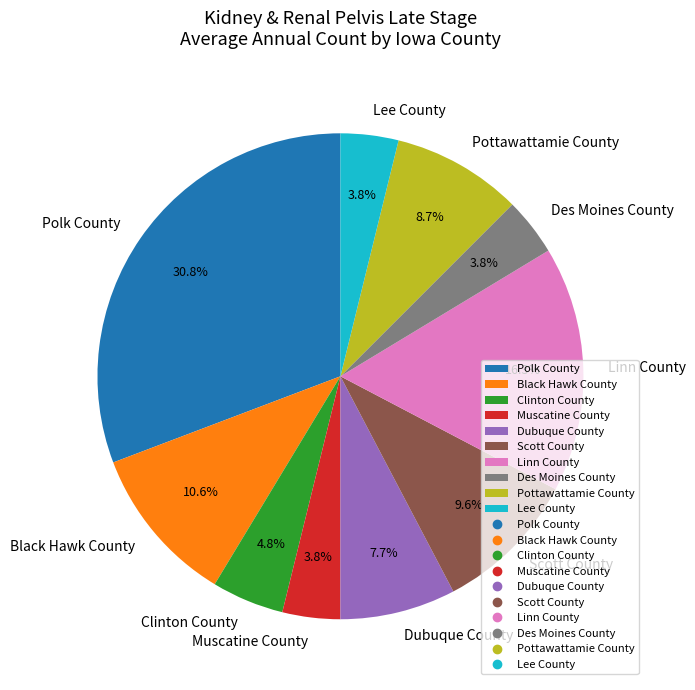

What is the largest slice in the pie chart?

Polk County